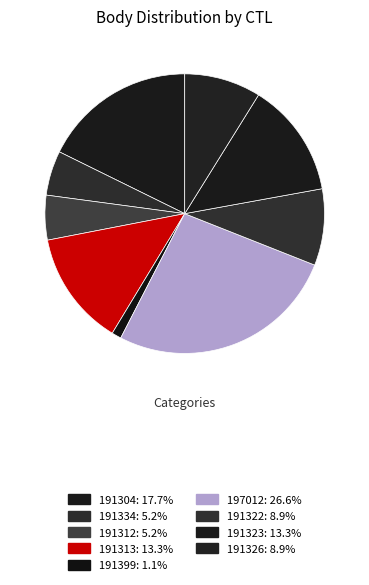

True or false: 191313 accounts for 13% of the total.

True